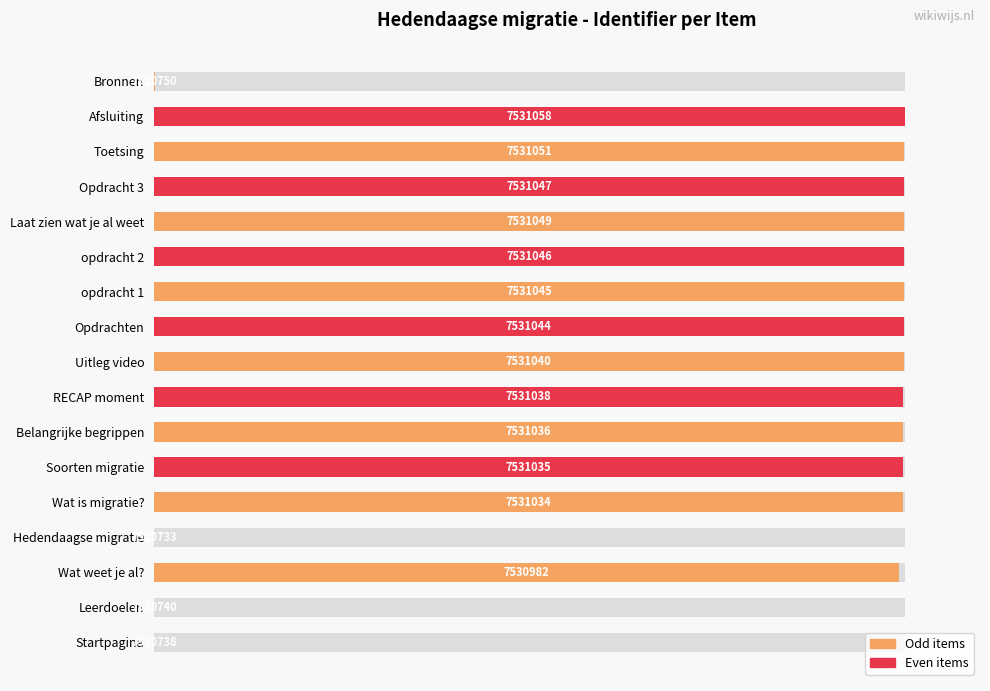

Are the bars grouped side by side (vs. stacked)?

No